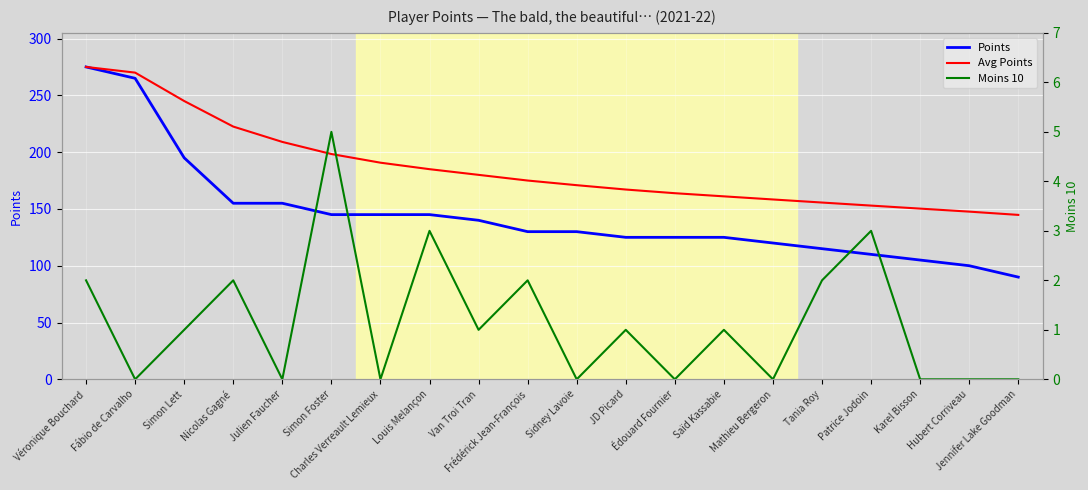

Which series has the largest total across all categories?

Avg Points